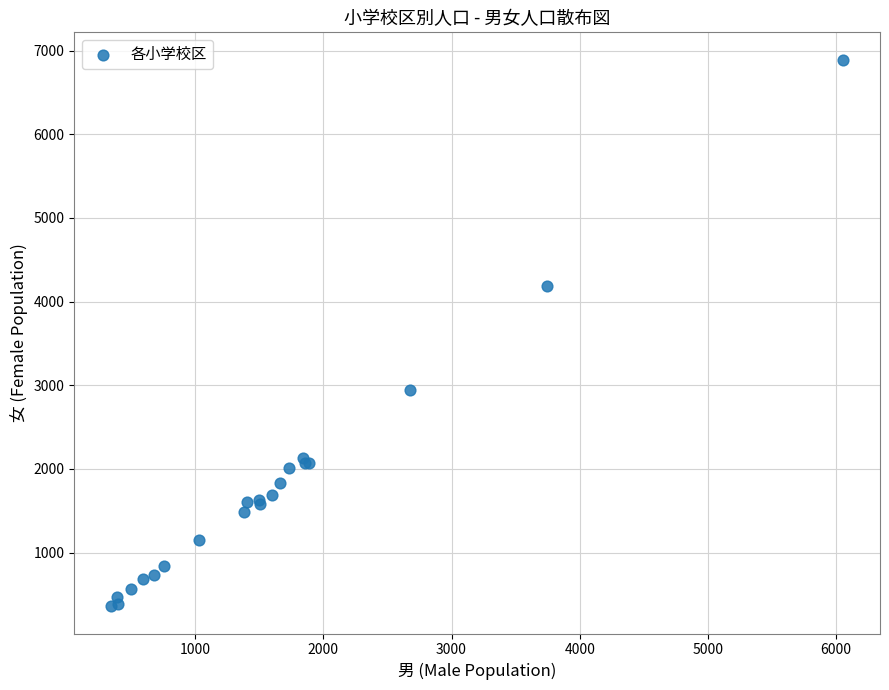

What Y value in the scatter plot is closest to 3625?

4182